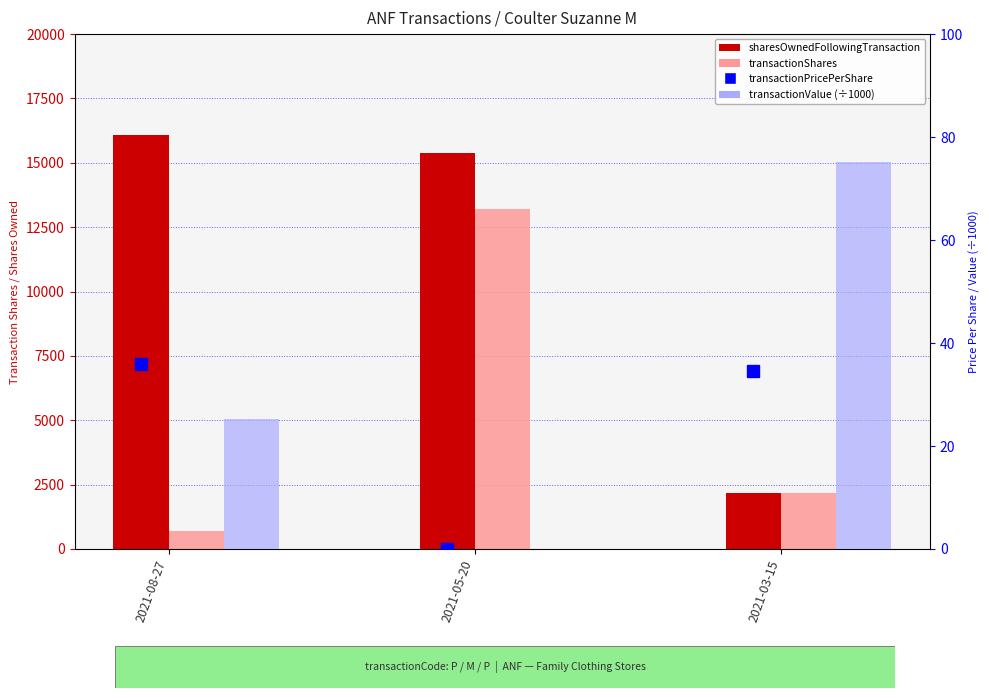

Which series changed the most between 2021-08-27 and 2021-03-15?

sharesOwnedFollowingTransaction